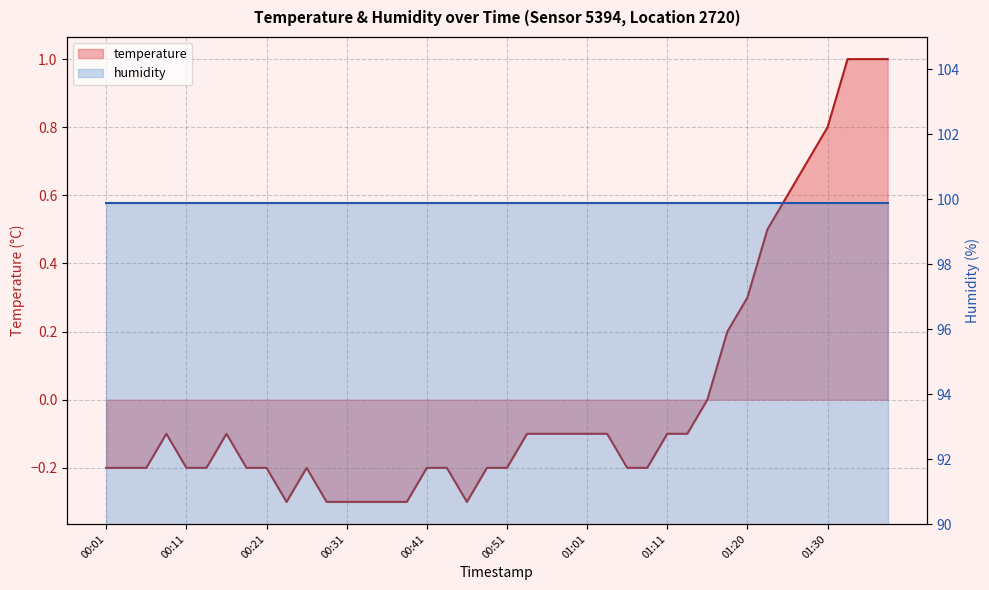

Rank the categories by value from lowest to highest.

00:24, 00:29, 00:31, 00:33, 00:36, 00:38, 00:46, 00:01, 00:04, 00:06, 00:11, 00:14, 00:19, 00:21, 00:26, 00:41, 00:43, 00:48, 00:51, 01:06, 01:08, 00:09, 00:16, 00:53, 00:56, 00:58, 01:01, 01:03, 01:11, 01:13, 01:15, 01:18, 01:20, 01:23, 01:25, 01:28, 01:30, 01:33, 01:35, 01:38